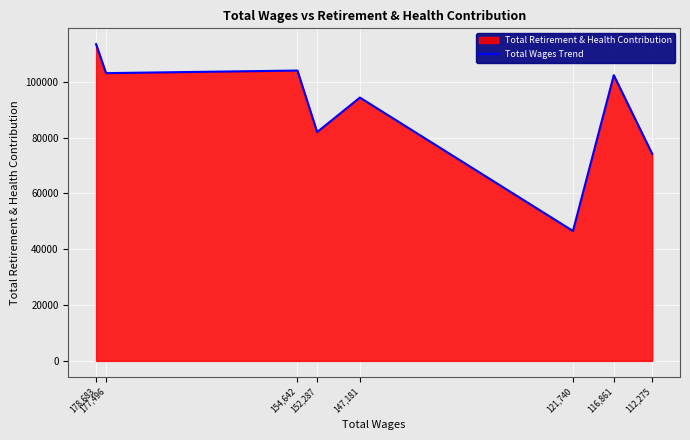

Reading left to right, what are all the values shown in this chart?

178,683=113528	177,496=103140	154,642=104075	152,287=82024	147,181=94384	121,740=46558	116,861=102412	112,275=74197